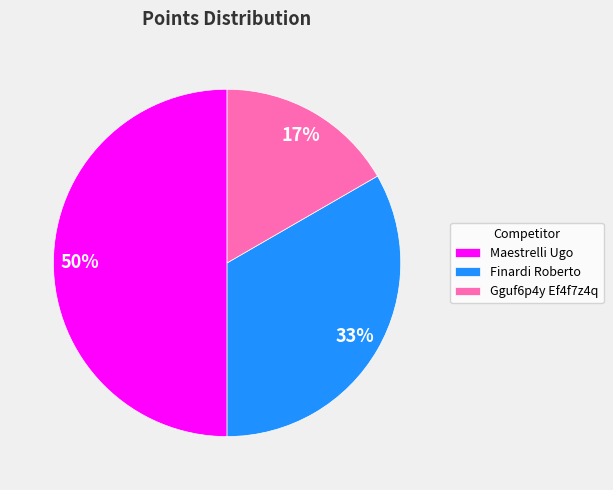

Approximately how many times larger is the value at Finardi Roberto compared to Maestrelli Ugo?

0.7